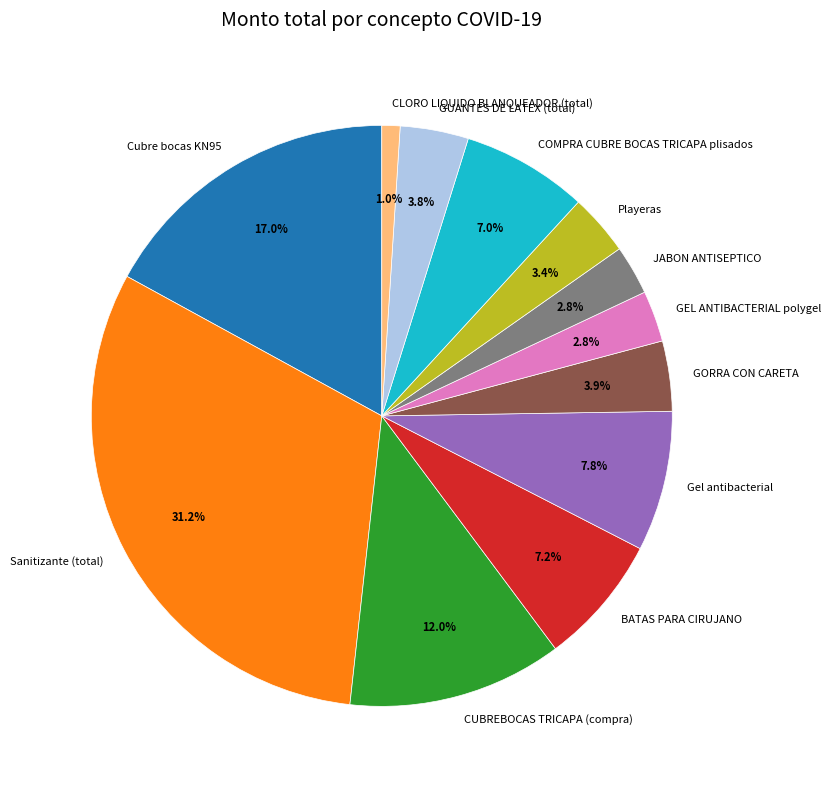

What is the ratio of the value at GEL ANTIBACTERIAL polygel to the value at GUANTES DE LATEX (total)?

0.7